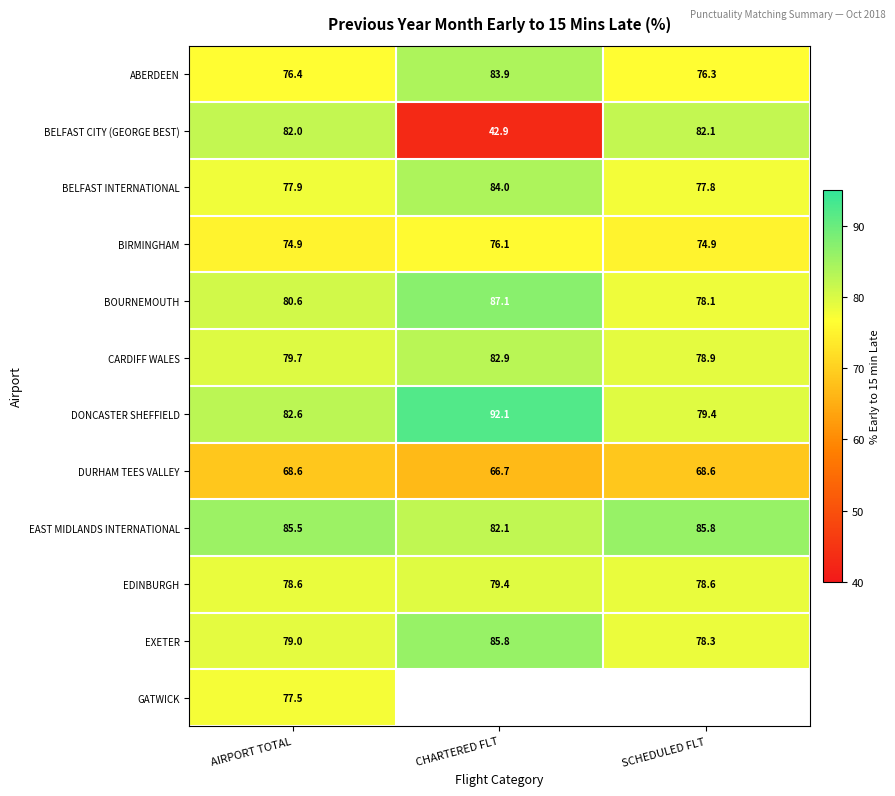

At AIRPORT TOTAL, list the series in order from largest to smallest.

EAST MIDLANDS INTERNATIONAL, DONCASTER SHEFFIELD, BELFAST CITY (GEORGE BEST), BOURNEMOUTH, CARDIFF WALES, EXETER, EDINBURGH, BELFAST INTERNATIONAL, GATWICK, ABERDEEN, BIRMINGHAM, DURHAM TEES VALLEY